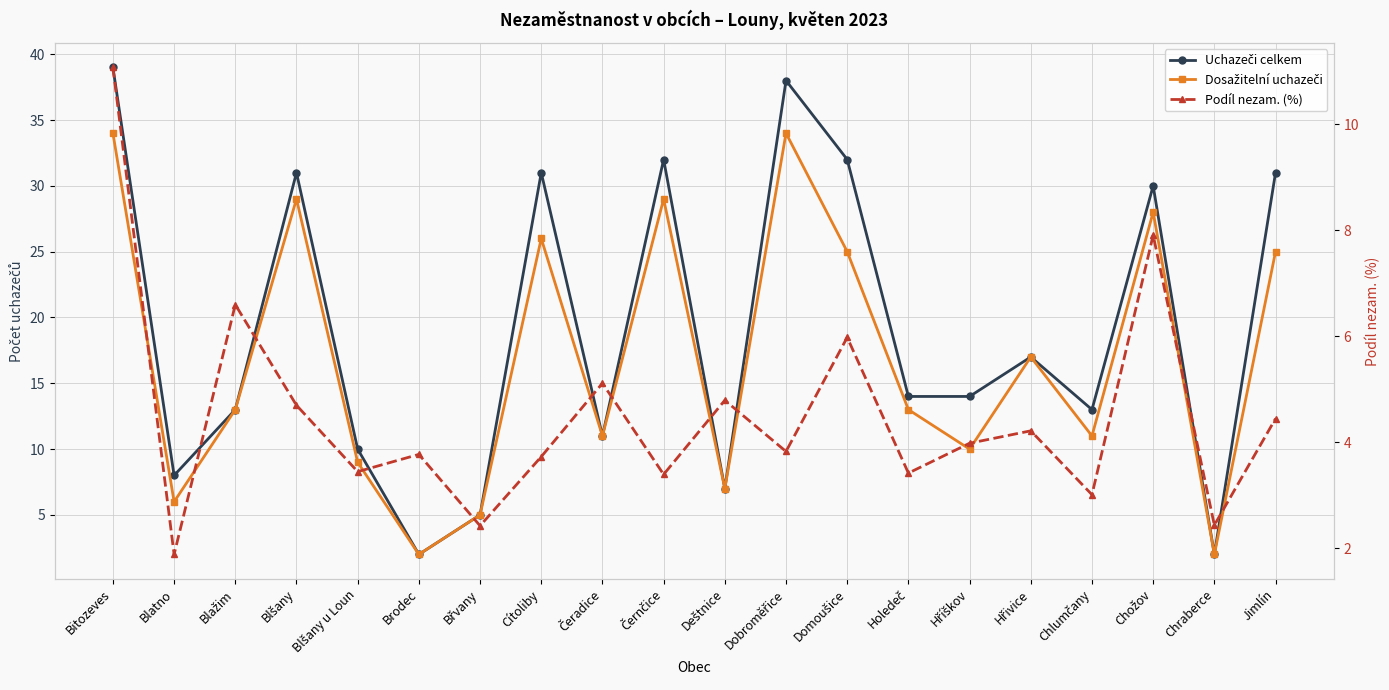

At which label does Podíl nezam. (%) reach its minimum?

Blatno